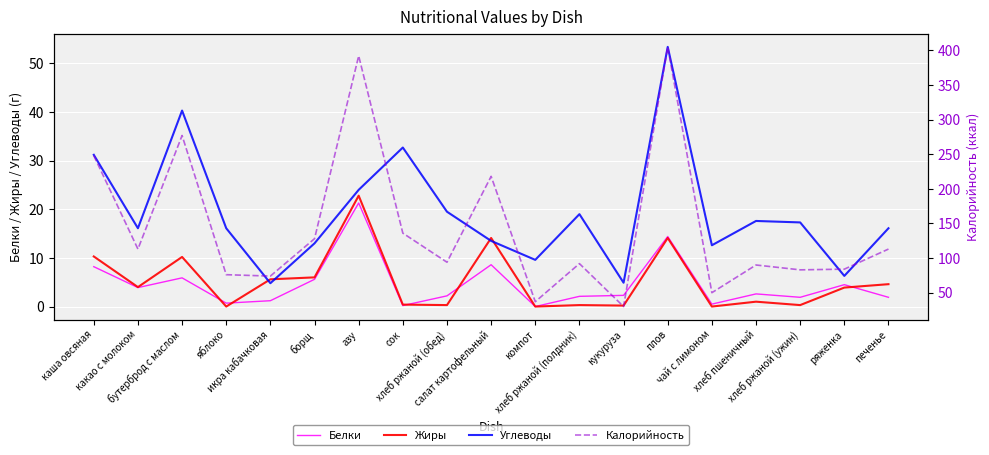

Reading left to right, what are all the values shown in this chart?

Белки: каша овсяная=8.2	какао с молоком=3.9	бутерброд с маслом=5.9	яблоко=0.7	икра кабачковая=1.2	борщ=5.6	азу=21.3	сок=0.2	хлеб ржаной (обед)=2.2	салат картофельный=8.6	компот=0.0	хлеб ржаной (полдник)=2.1	кукуруза=2.3	плов=14.4	чай с лимоном=0.5	хлеб пшеничный=2.6	хлеб ржаной (ужин)=1.9	ряженка=4.5	печенье=1.9
Жиры: каша овсяная=10.3	какао с молоком=4.0	бутерброд с маслом=10.2	яблоко=0.0	икра кабачковая=5.6	борщ=6.0	азу=22.8	сок=0.4	хлеб ржаной (обед)=0.3	салат картофельный=14.1	компот=0.0	хлеб ржаной (полдник)=0.3	кукуруза=0.2	плов=14.1	чай с лимоном=0.0	хлеб пшеничный=1.0	хлеб ржаной (ужин)=0.3	ряженка=3.9	печенье=4.6
Углеводы: каша овсяная=31.2	какао с молоком=16.1	бутерброд с маслом=40.3	яблоко=16.1	икра кабачковая=4.8	борщ=13.0	азу=24.0	сок=32.7	хлеб ржаной (обед)=19.5	салат картофельный=13.5	компот=9.6	хлеб ржаной (полдник)=19.0	кукуруза=4.9	плов=53.4	чай с лимоном=12.6	хлеб пшеничный=17.6	хлеб ржаной (ужин)=17.3	ряженка=6.3	печенье=16.1
Калорийность: каша овсяная=248.0	какао с молоком=113.0	бутерброд с маслом=277.0	яблоко=76.0	икра кабачковая=74.0	борщ=128.0	азу=392.0	сок=136.0	хлеб ржаной (обед)=94.0	салат картофельный=218.0	компот=37.0	хлеб ржаной (полдник)=92.0	кукуруза=30.0	плов=405.0	чай с лимоном=50.0	хлеб пшеничный=90.0	хлеб ржаной (ужин)=83.0	ряженка=84.0	печенье=113.0